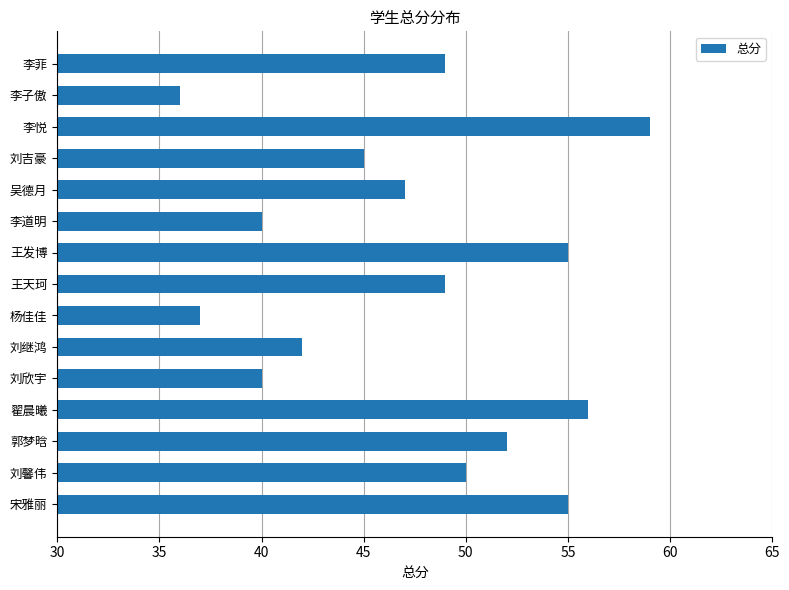

Which label corresponds to the largest value in the chart?

李悦